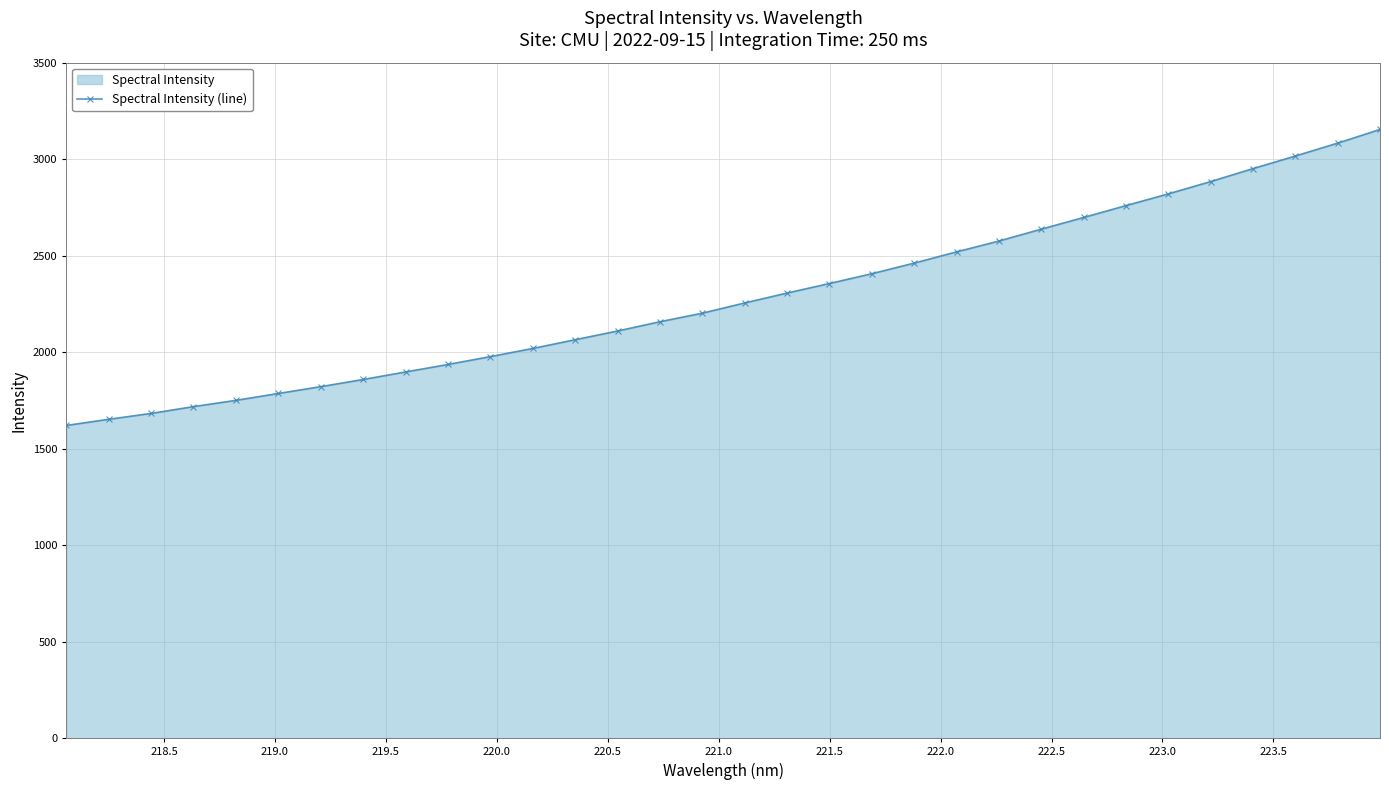

What is the value of the 5th point from the left?

1750.4